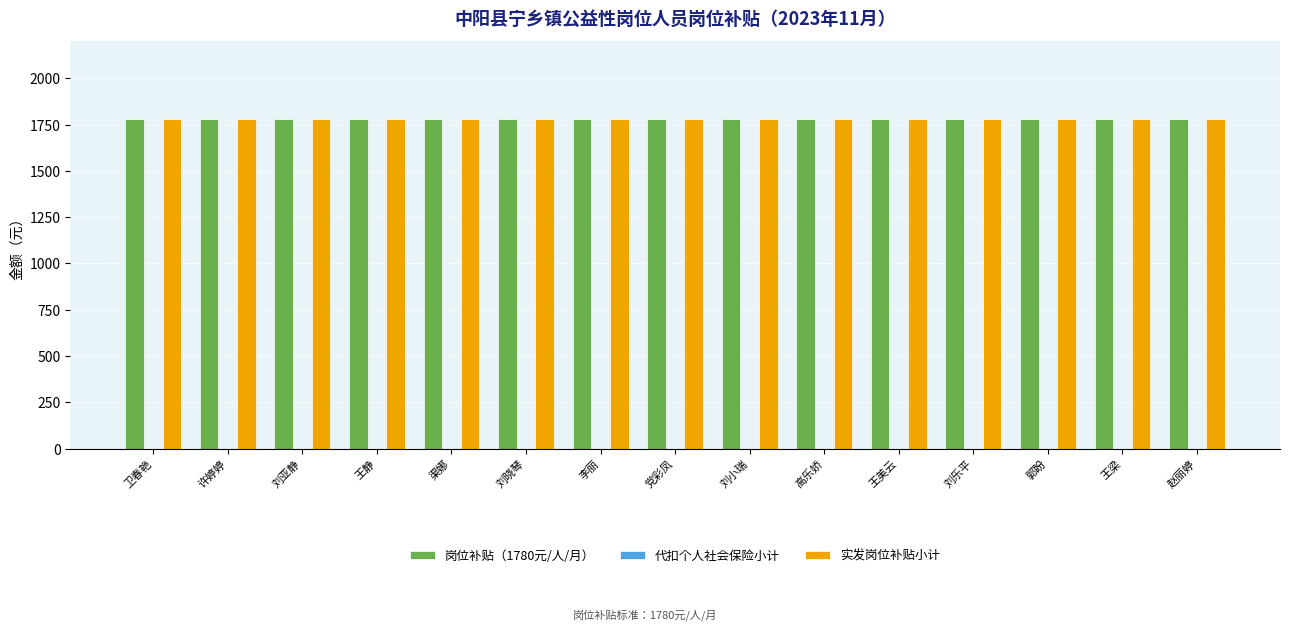

What position from the left is 渠娜?

5